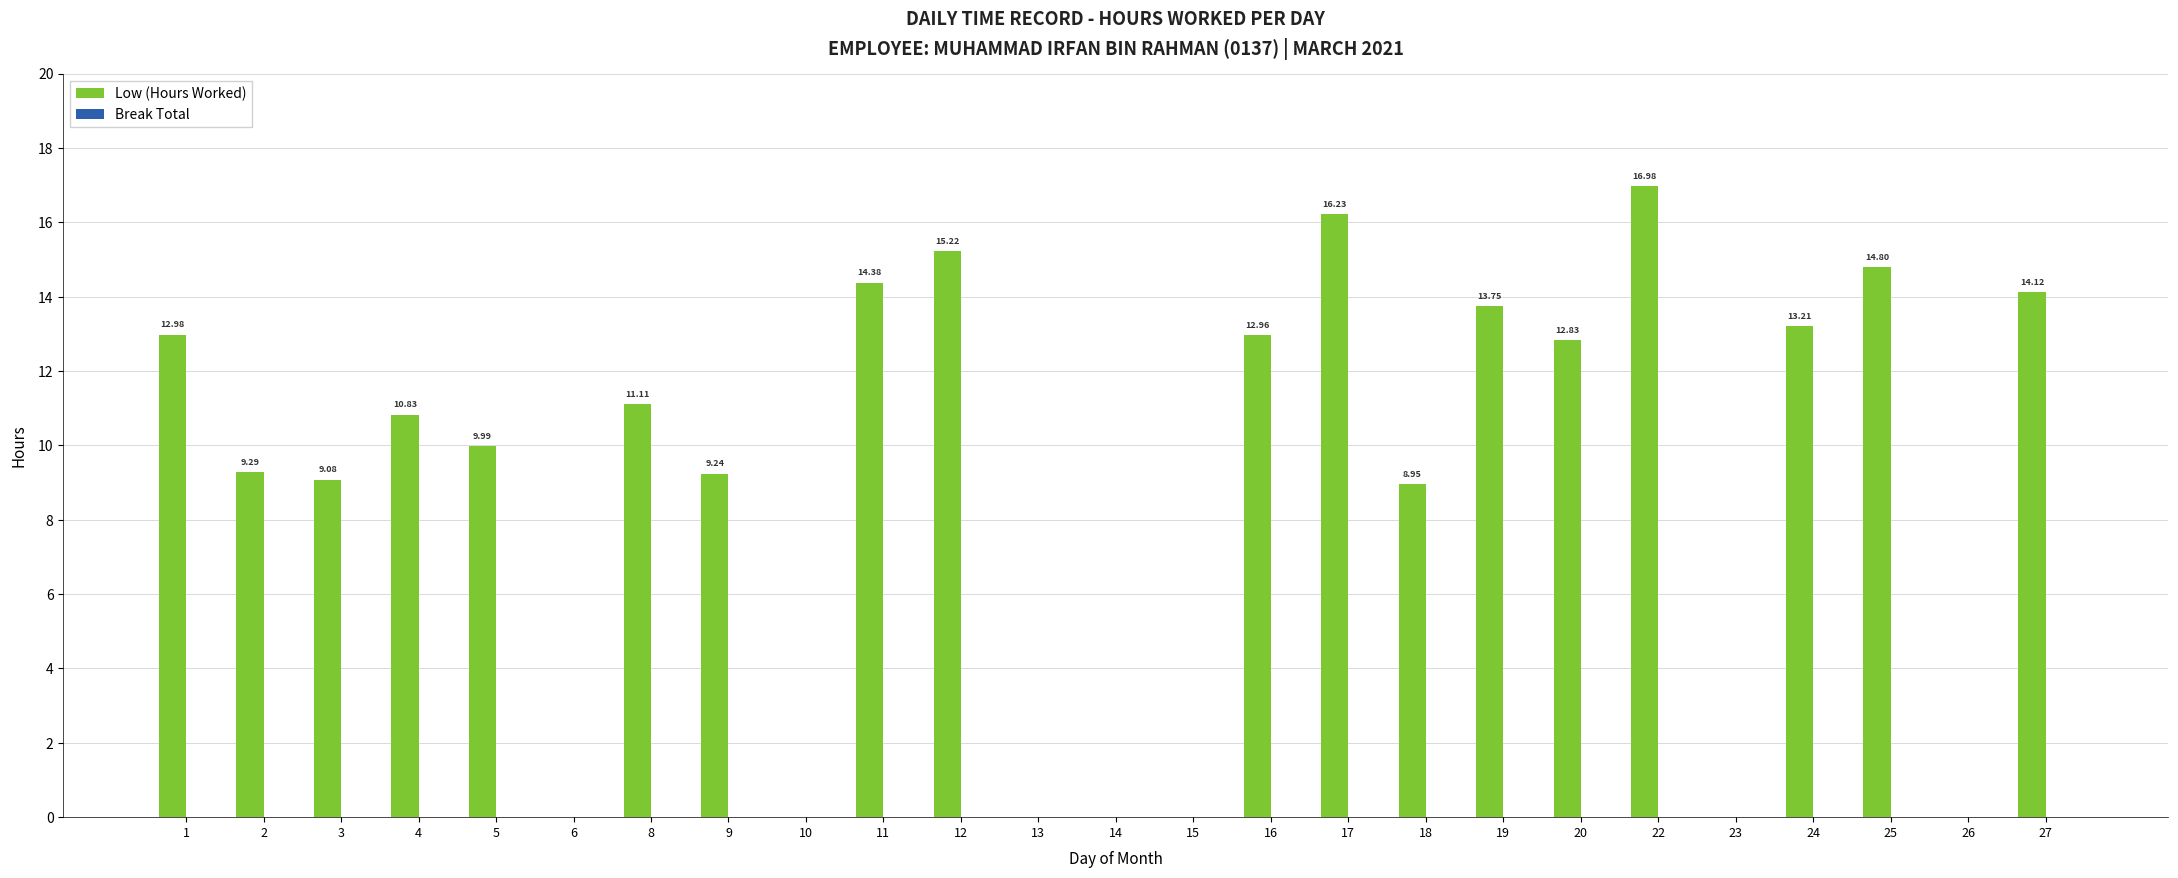

What is the change in value from 3 to 5?

+0.9